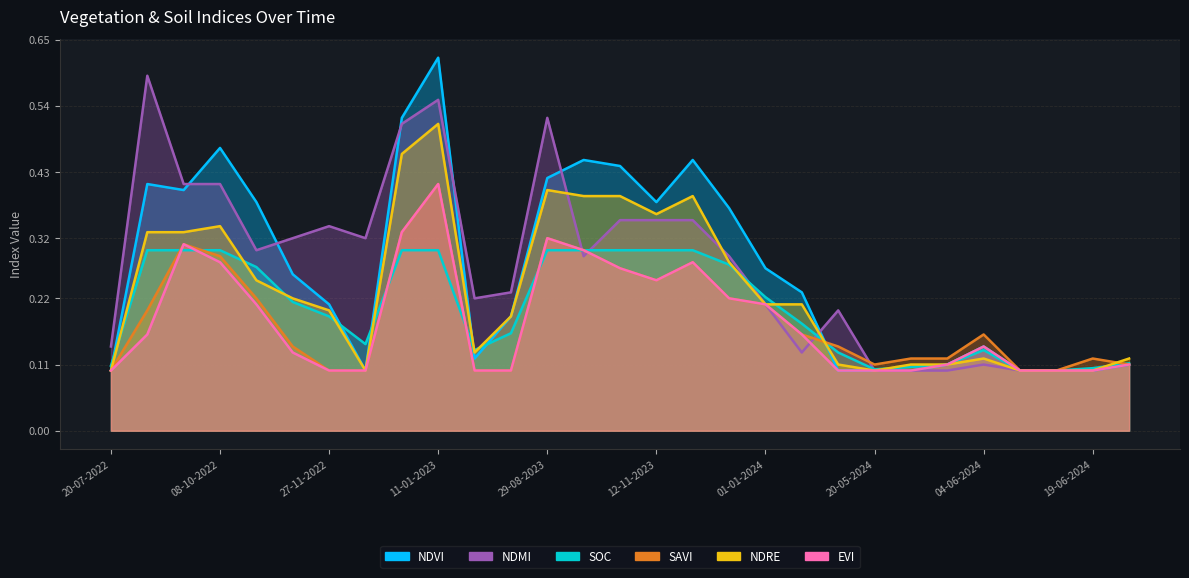

What is the maximum value for ndmi?

0.6